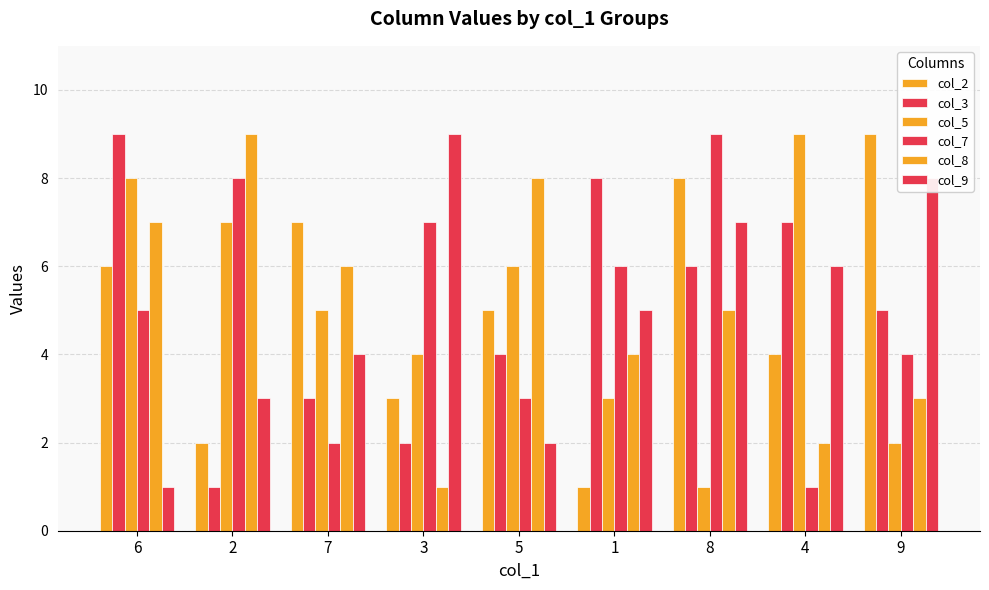

How many values in the col_9 series are below 5?

4